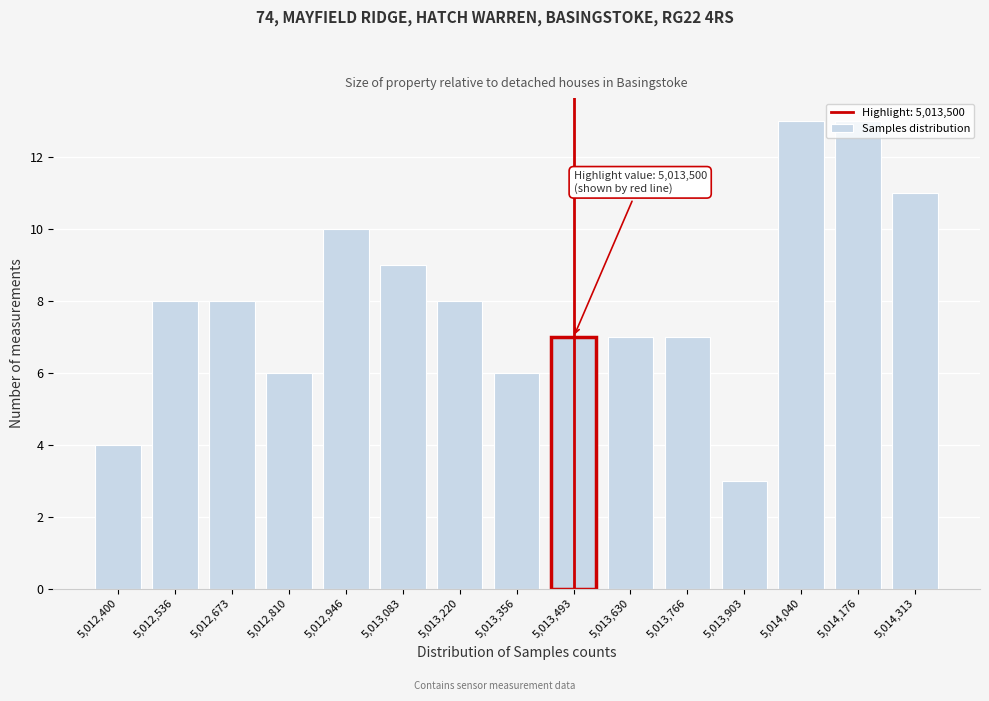

The value at 5,014,040 is 13. True or false?

True